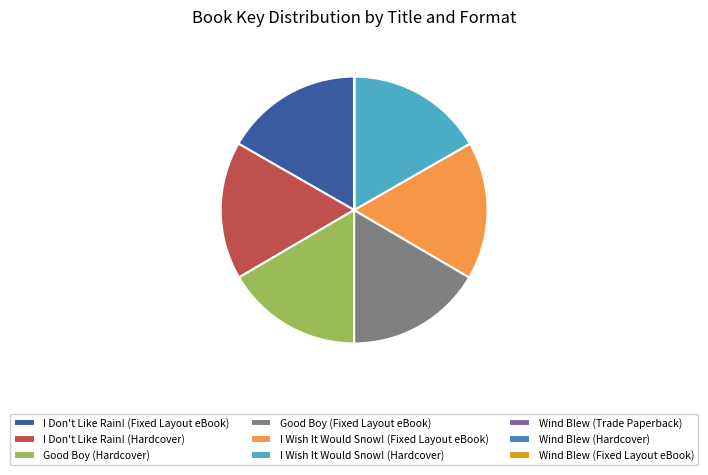

Is Good Boy (Hardcover) the majority of the pie?

No